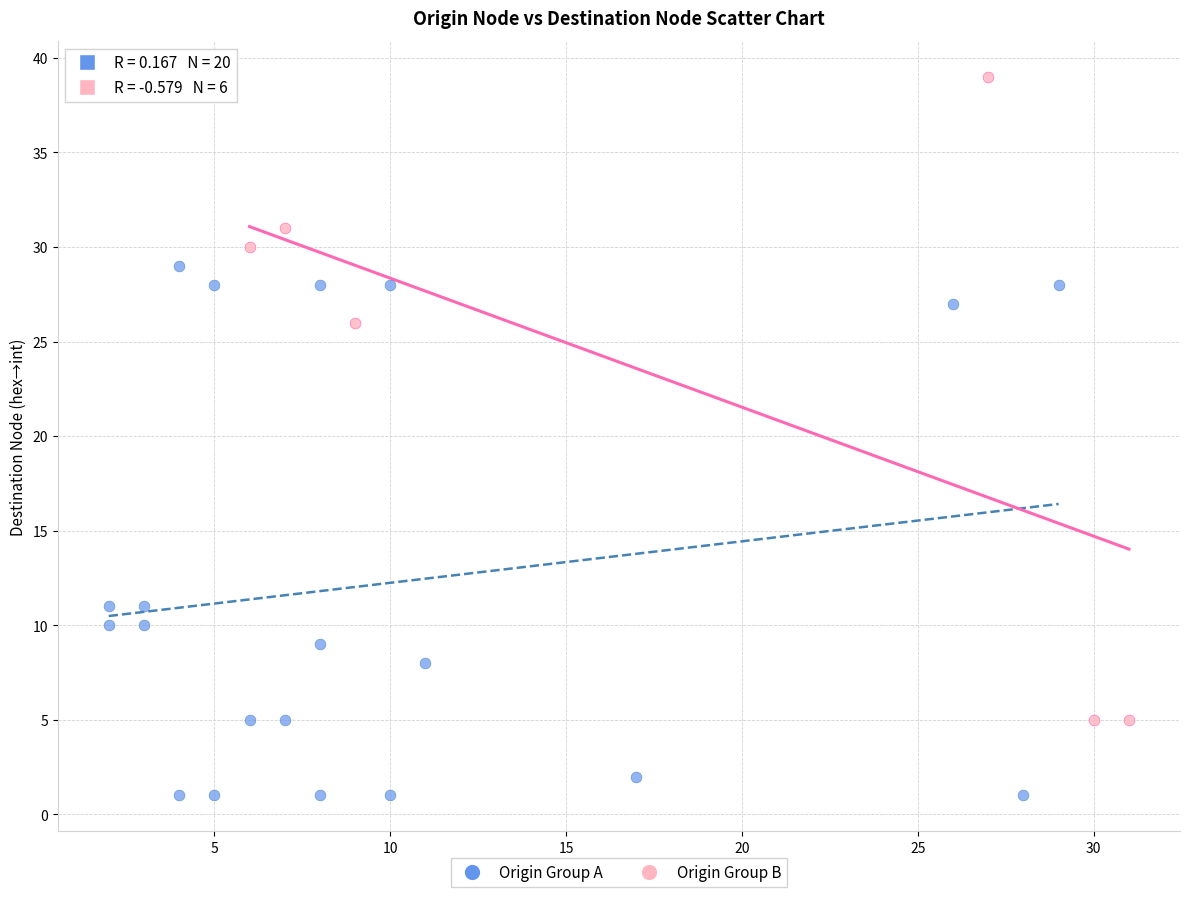

Which series reaches the minimum Y coordinate?

Origin Group A